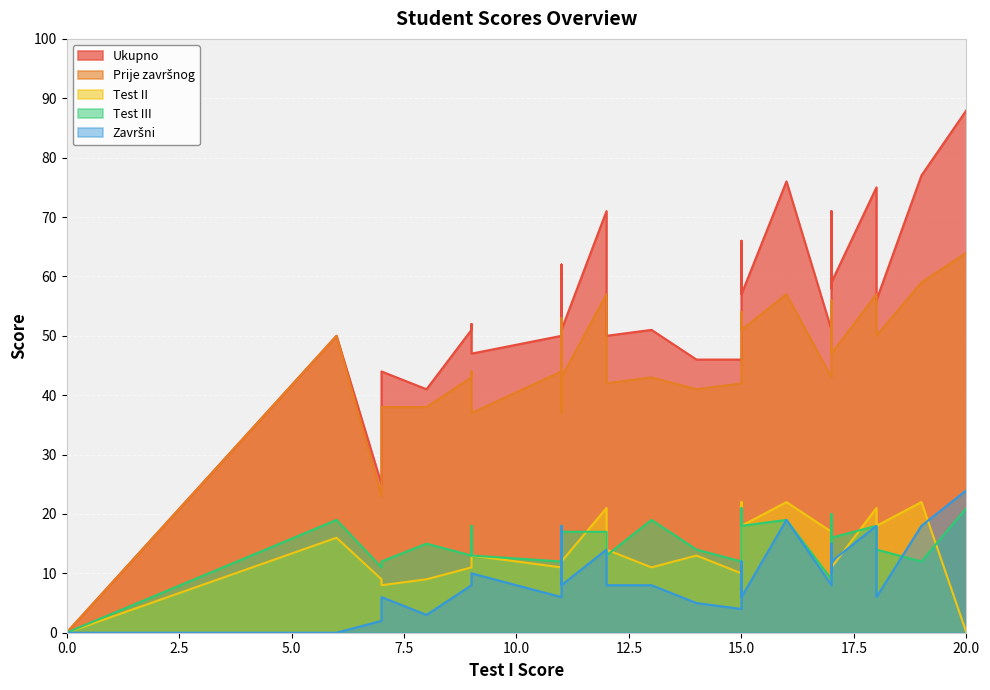

Which category has the lowest value in the Završni series?

1